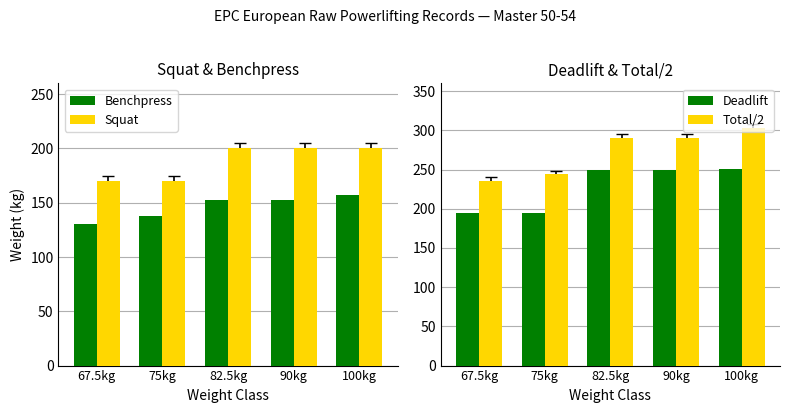

How many bars are there in total?

20